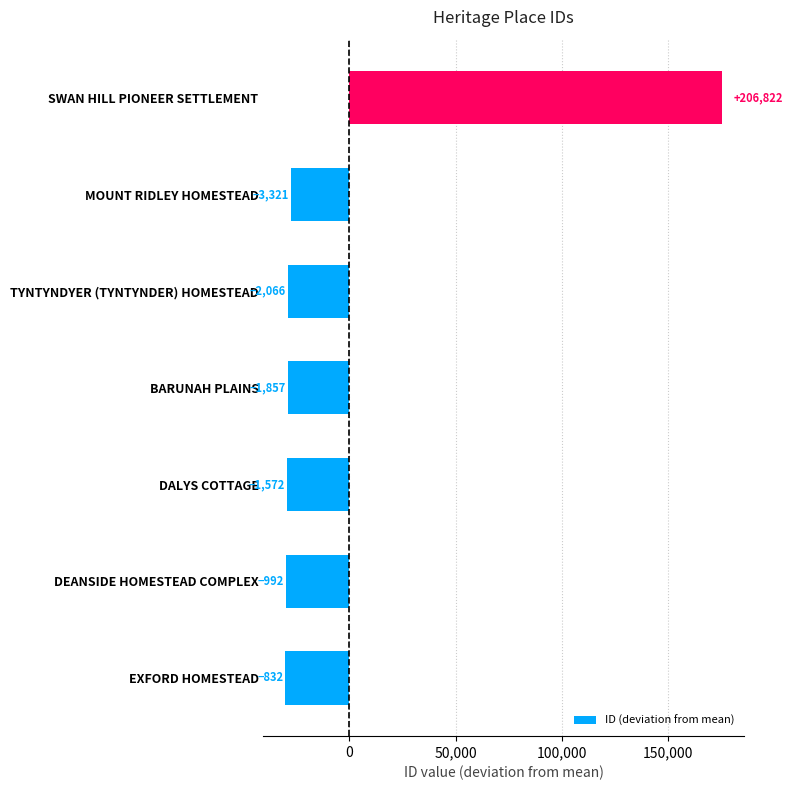

Does the chart contain any negative values?

Yes